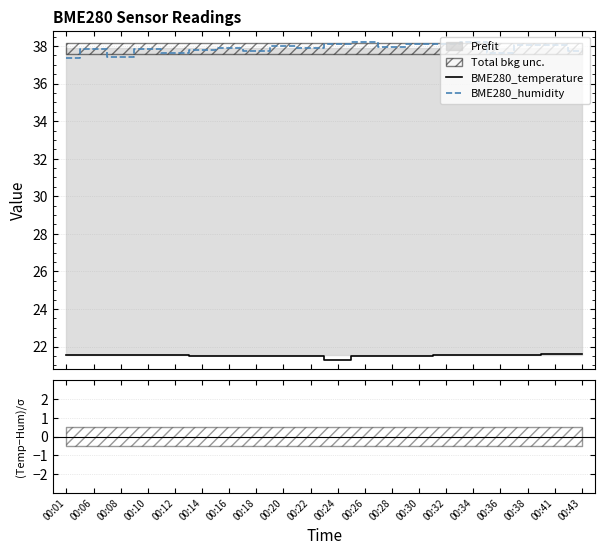

Which category has the highest value in the BME280_temperature series?

00:43